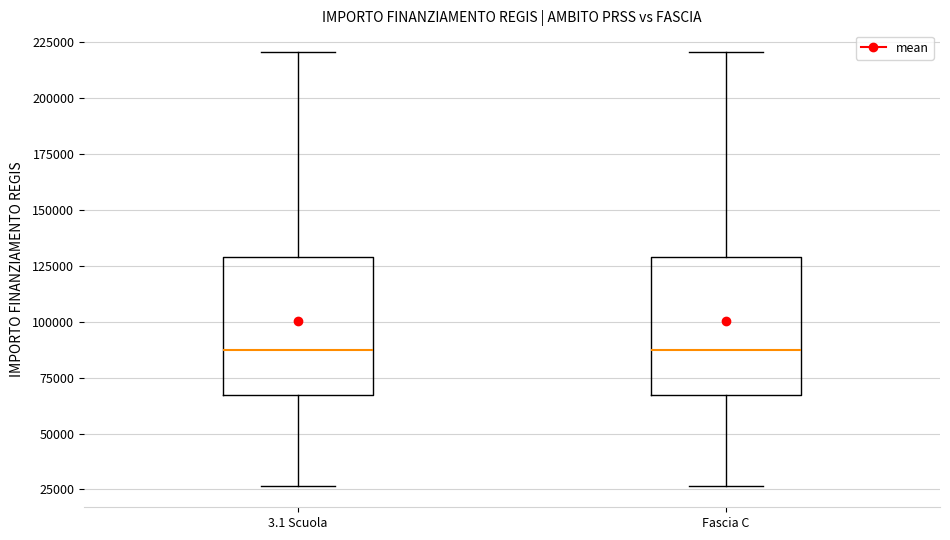

Reading left to right, transcribe this box plot: for each box, give where its median line is, the range the box spans, and where its two whiskers end, as read against the y-axis. The values are not printed on the chart, so give them approximately, as read against the axis.

3.1 Scuola: median 85000, box 65000 to 130000, whiskers 25000 to 220000
Fascia C: median 85000, box 65000 to 130000, whiskers 25000 to 220000